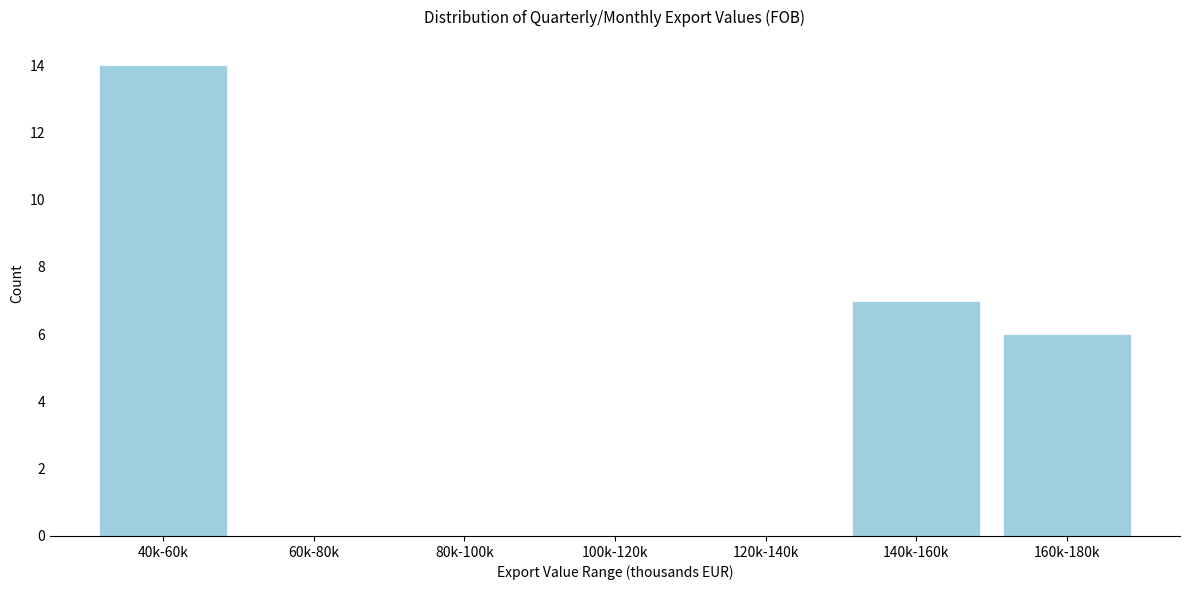

Reading right to left, list all the values displayed in this chart.

160k-180k=6	140k-160k=7	120k-140k=0	100k-120k=0	80k-100k=0	60k-80k=0	40k-60k=14